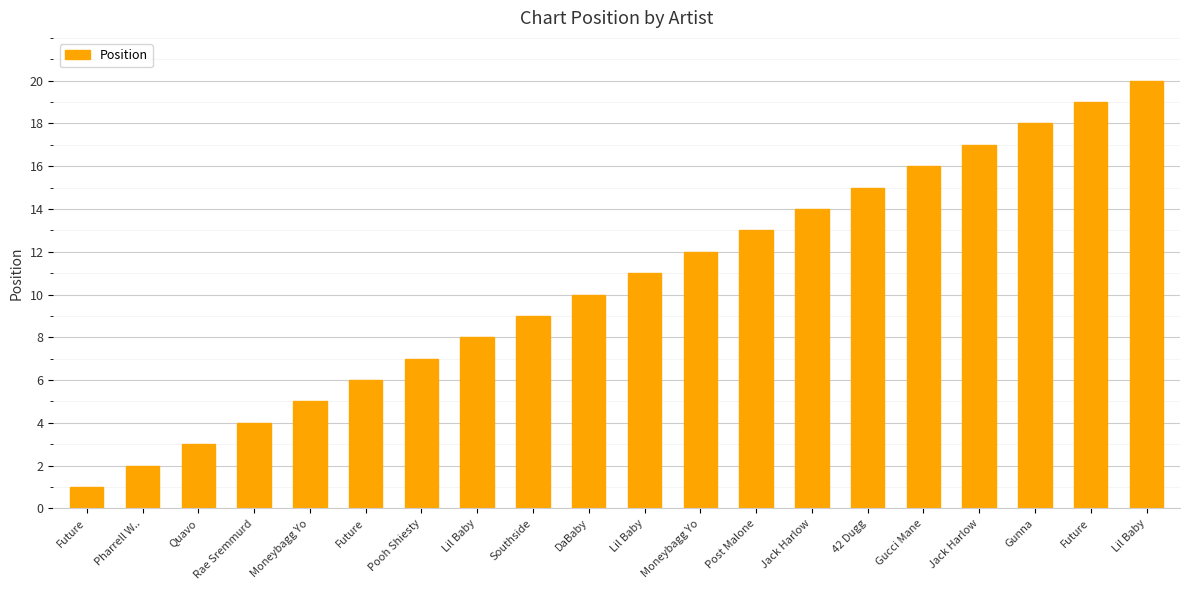

How many bars are there in total?

20